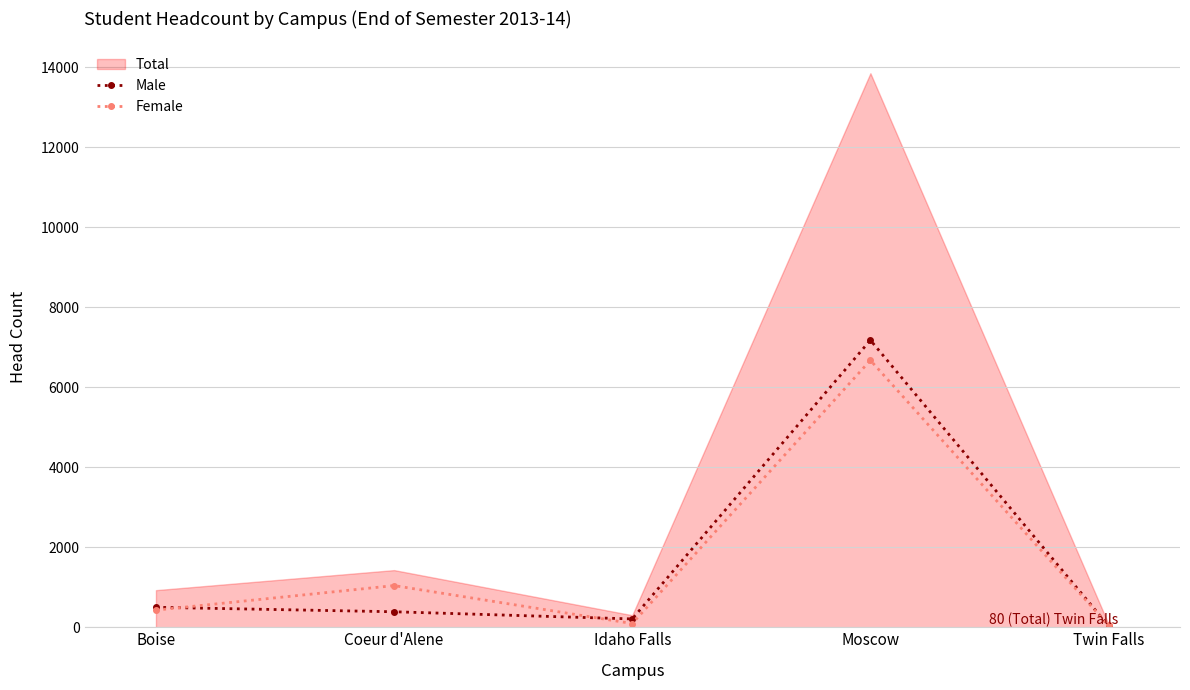

How many data points does each series have?

5